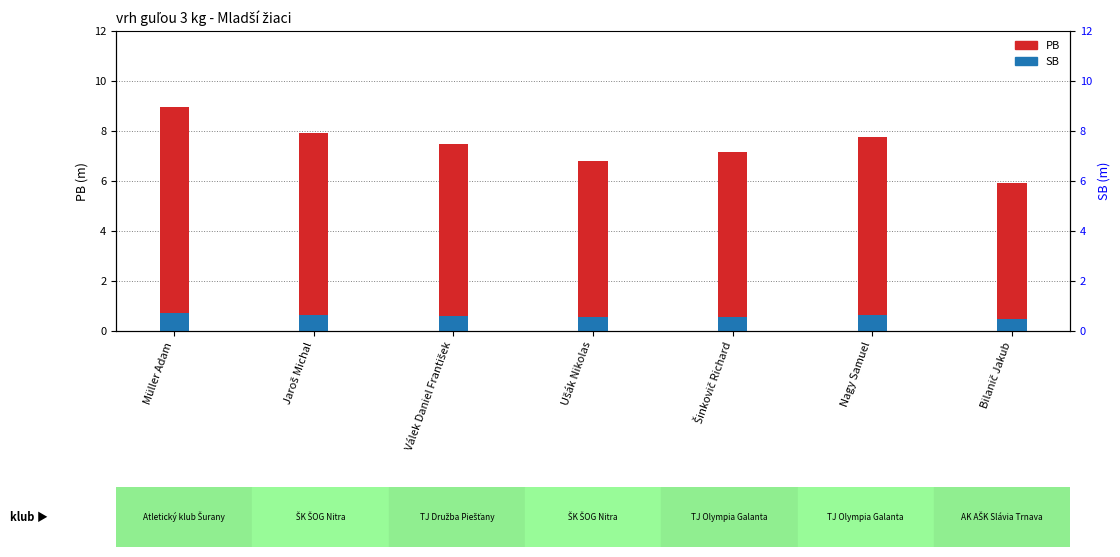

What is the spread (max minus min) of values at Ušák Nikolas?

6.2